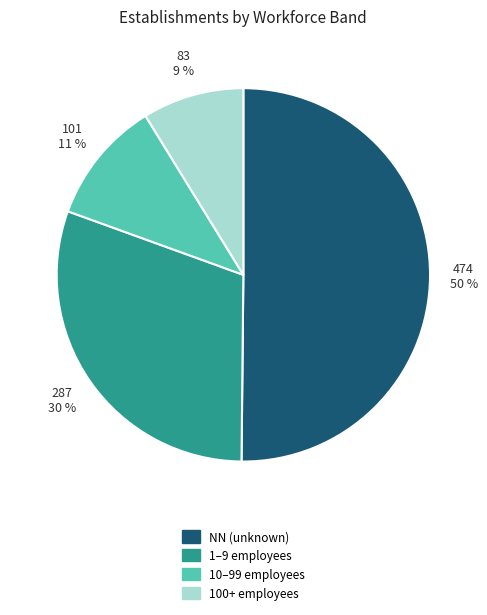

How many segments does this pie chart have?

4